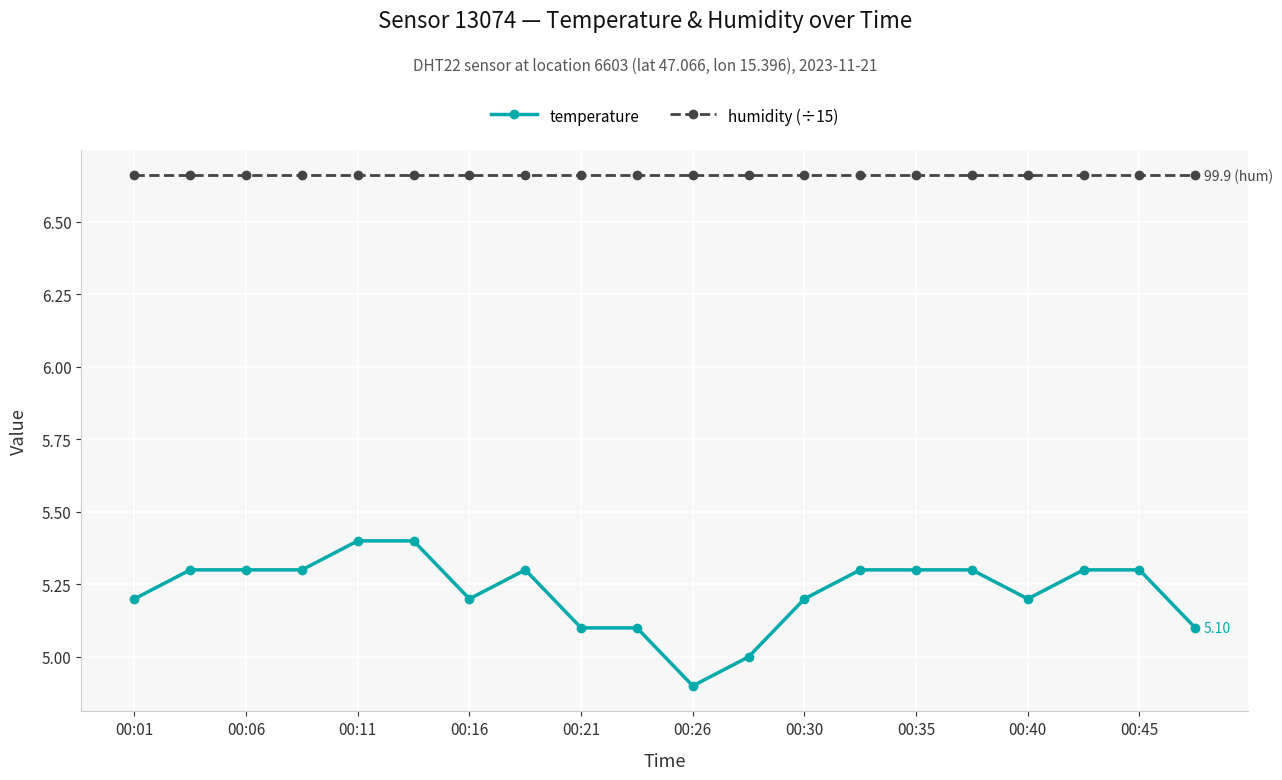

Which series has the largest total across all categories?

humidity (÷15)